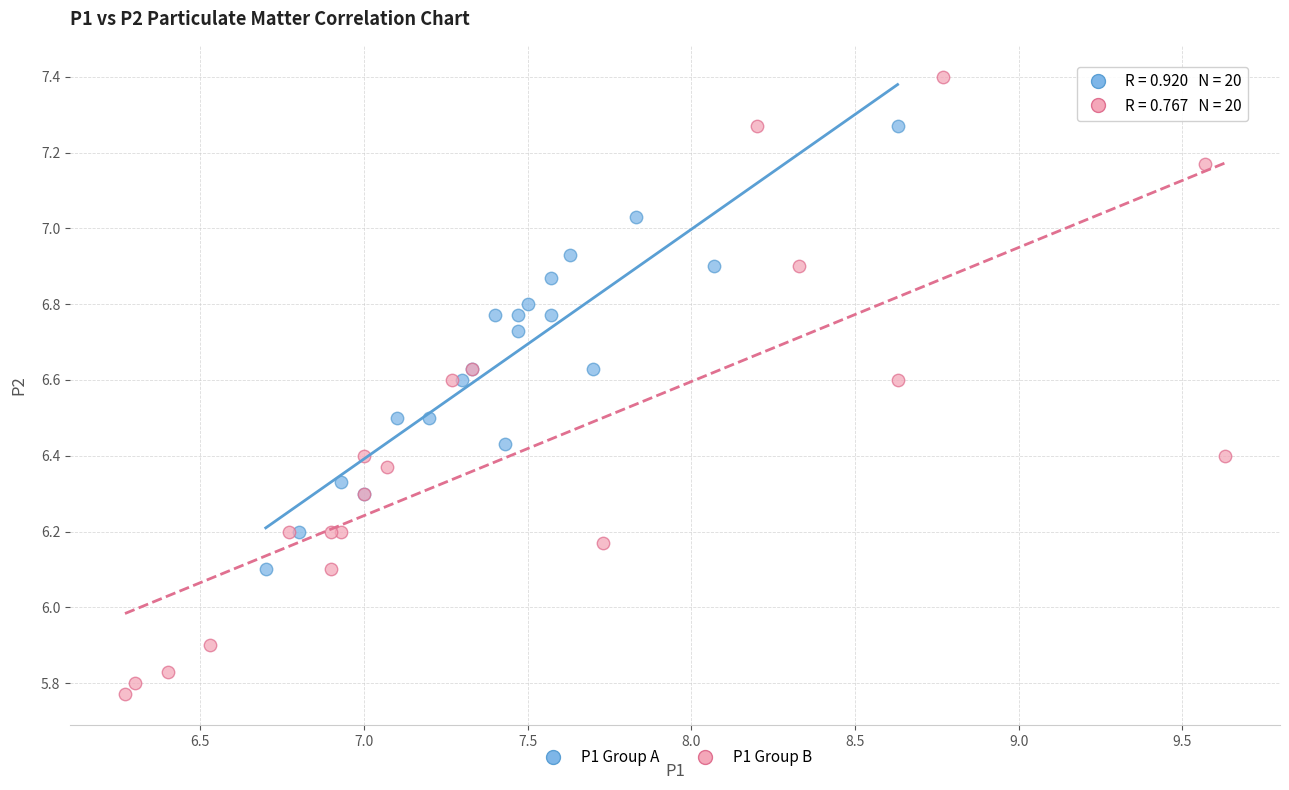

Which series has the widest spread of Y values?

P1 Group B